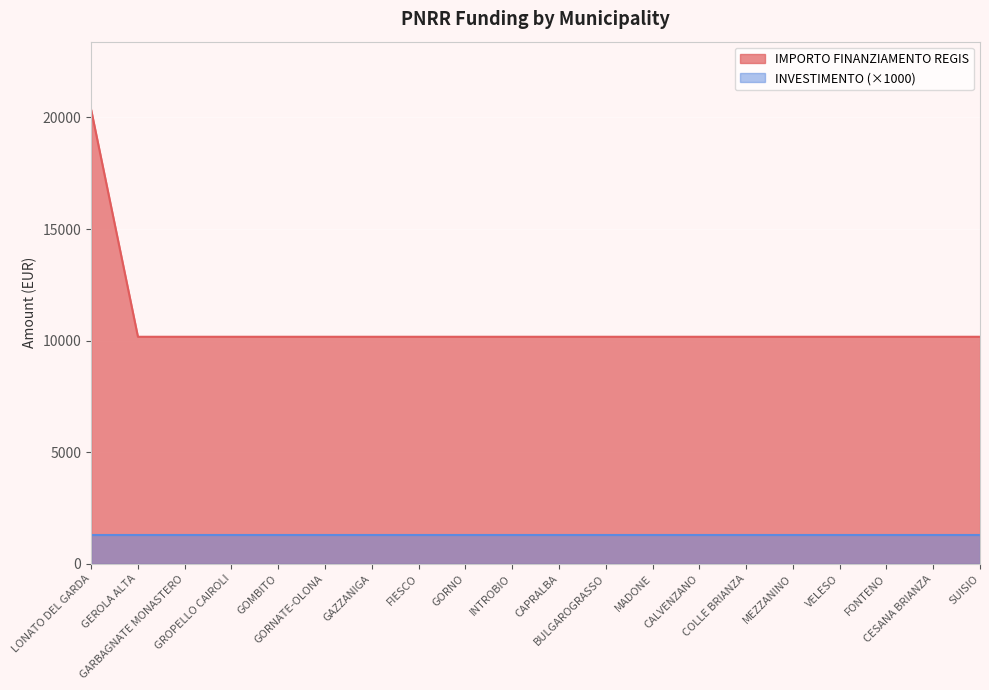

List the labels in order of value, largest first.

LONATO DEL GARDA, GEROLA ALTA, GARBAGNATE MONASTERO, GROPELLO CAIROLI, GOMBITO, GORNATE-OLONA, GAZZANIGA, FIESCO, GORNO, INTROBIO, CAPRALBA, BULGAROGRASSO, MADONE, CALVENZANO, COLLE BRIANZA, MEZZANINO, VELESO, FONTENO, CESANA BRIANZA, SUISIO